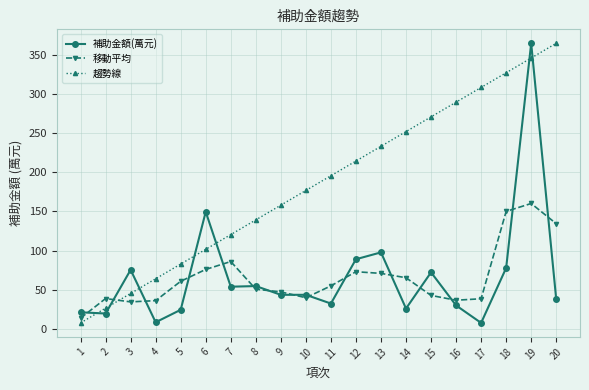

What are all the series names shown in the legend?

補助金額(萬元), 移動平均, 趨勢線